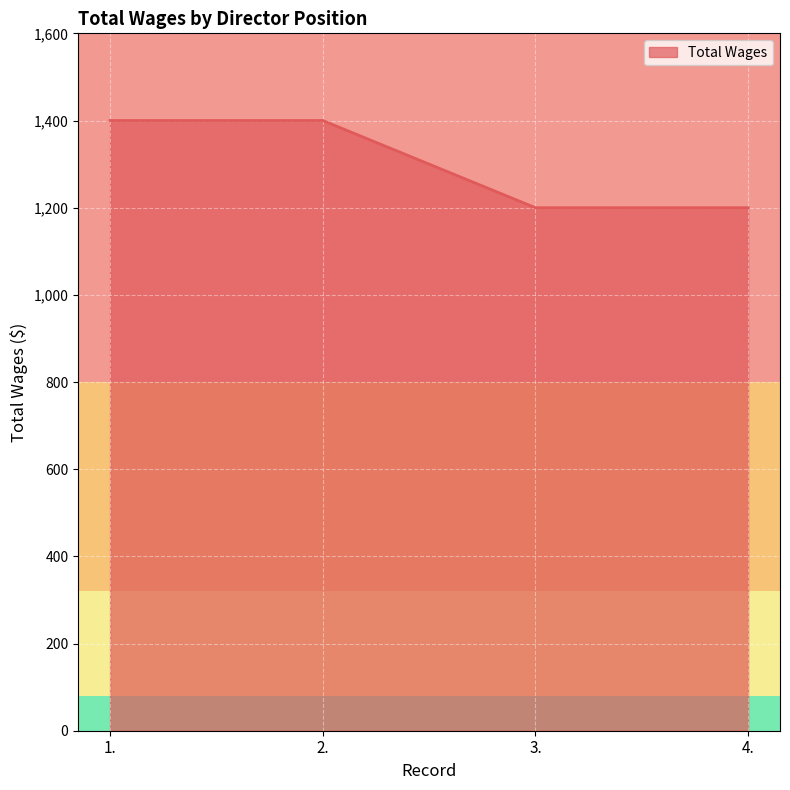

Approximately how many times larger is the value at 4. compared to 2.?

0.9